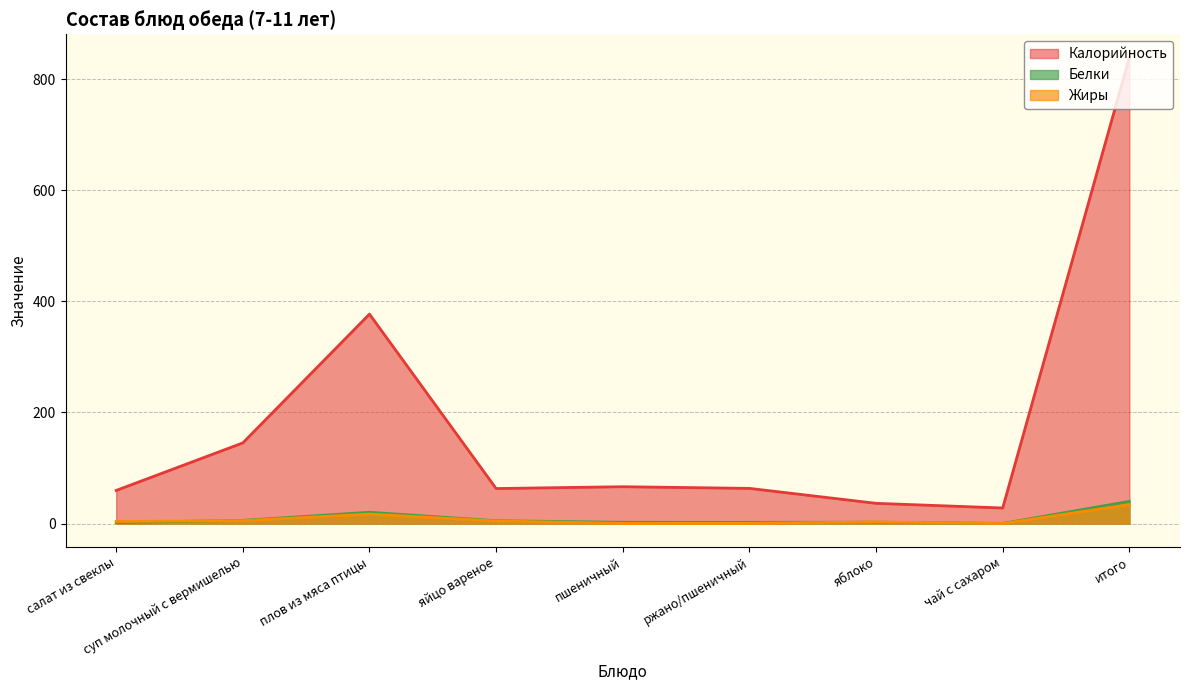

What is the total value across all series at салат из свеклы?

65.0